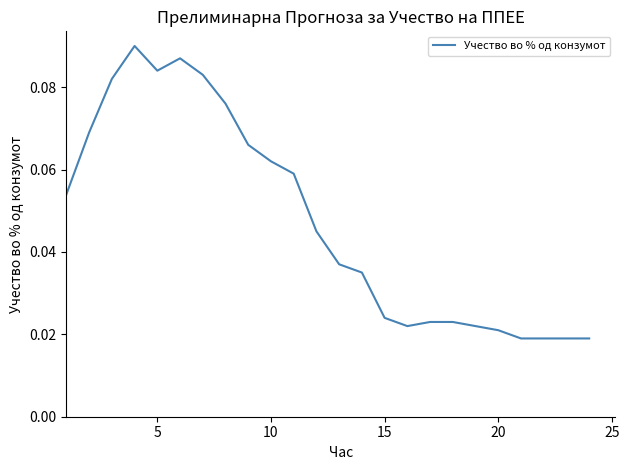

Count the values in the range 0 to 1.

24